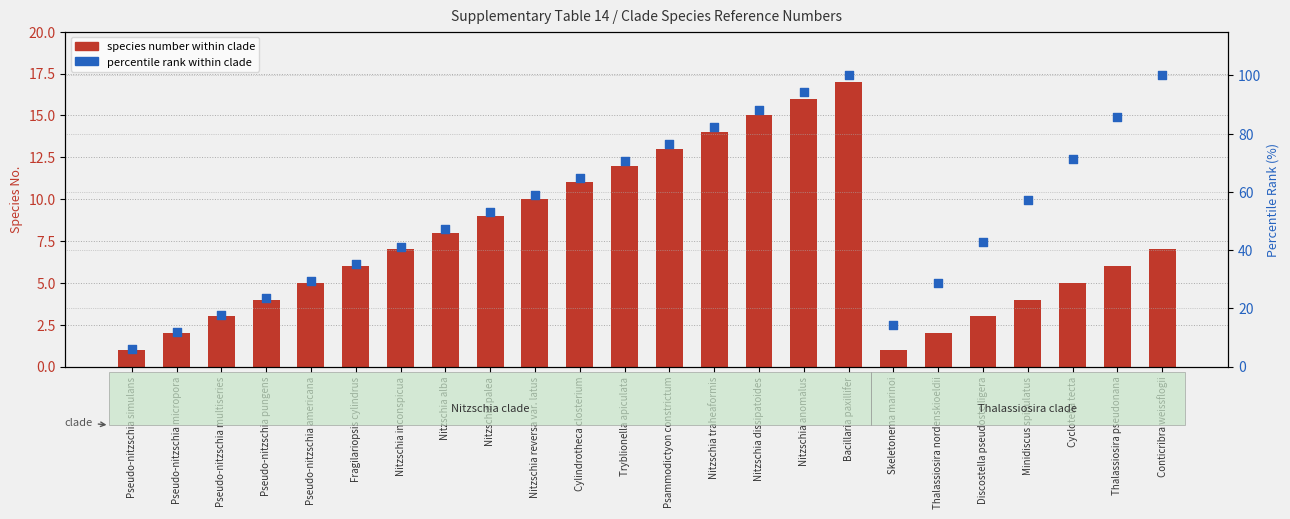

Which series has the largest total across all categories?

percentile rank within clade